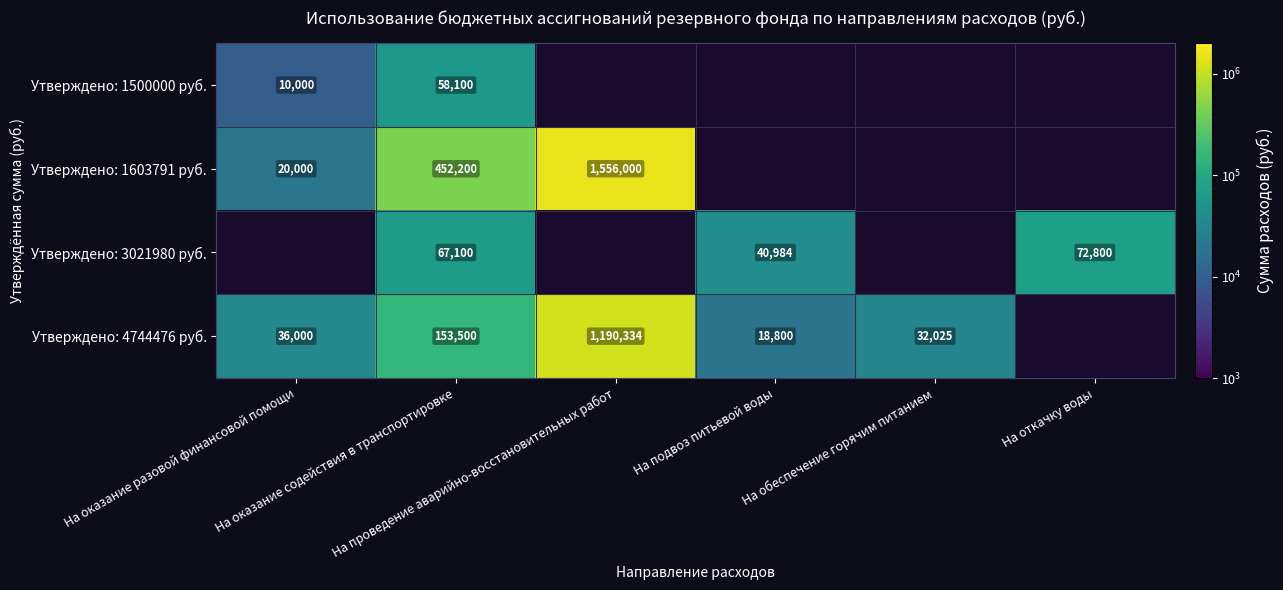

What is the sum of the Утверждено: 3021980 руб. values at На откачку воды and На оказание содействия в транспортировке?

139900.0